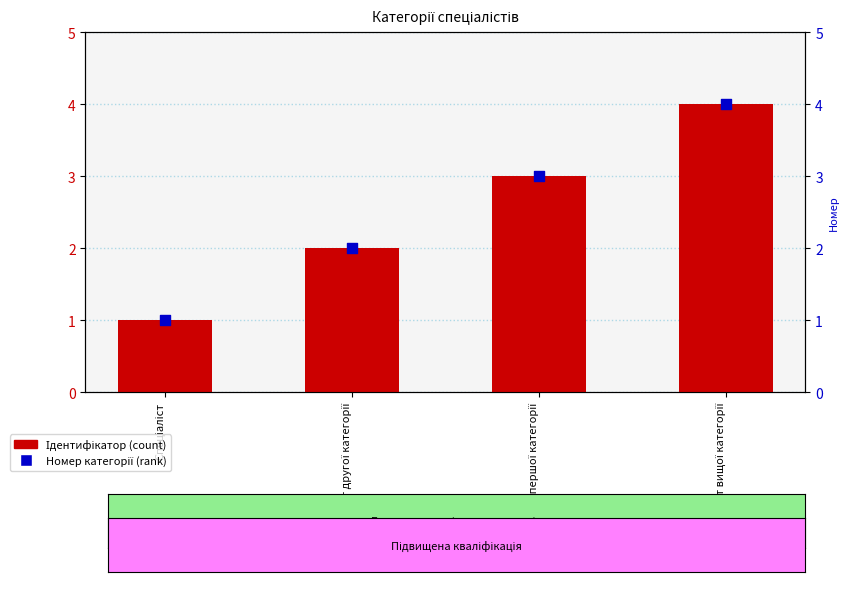

Is the value of Ідентифікатор at Спеціаліст другої категорії greater than the value of Номер категорії at Спеціаліст першої категорії?

No